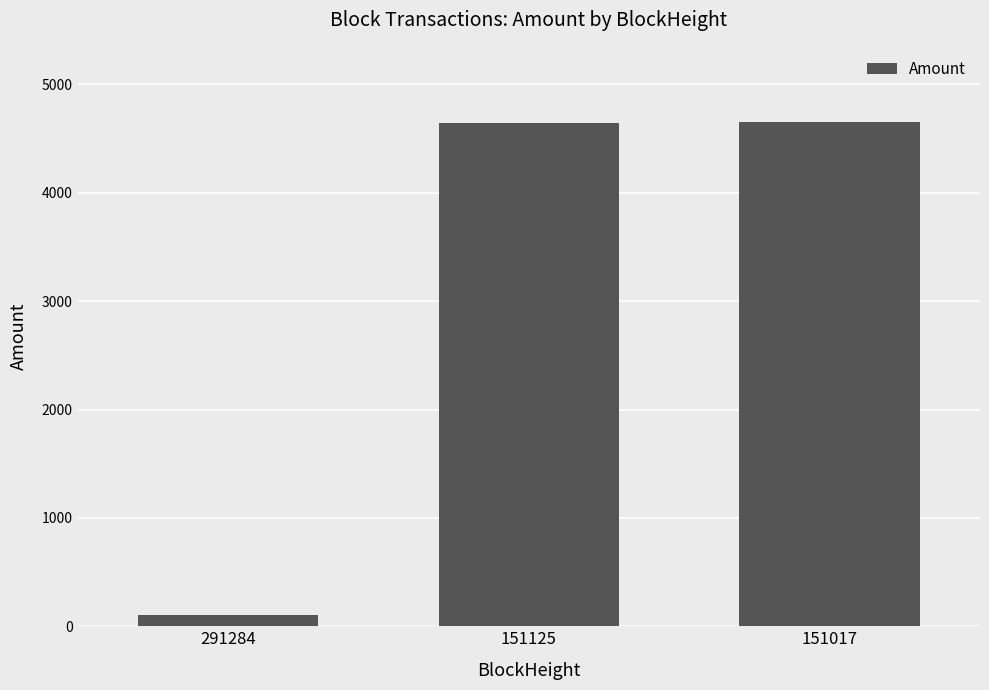

The chart shows a value of 4648.9 at 151125. True or false?

True